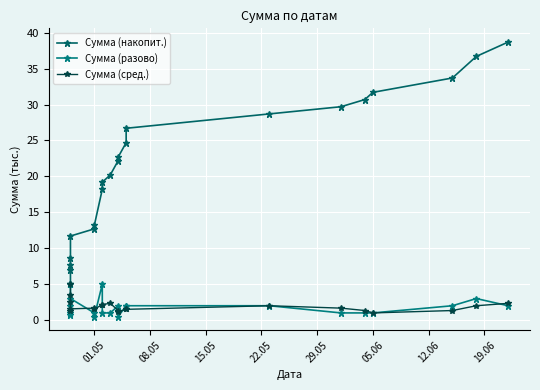

True or false: Сумма (разово) has more than 1 interior local peaks.

True